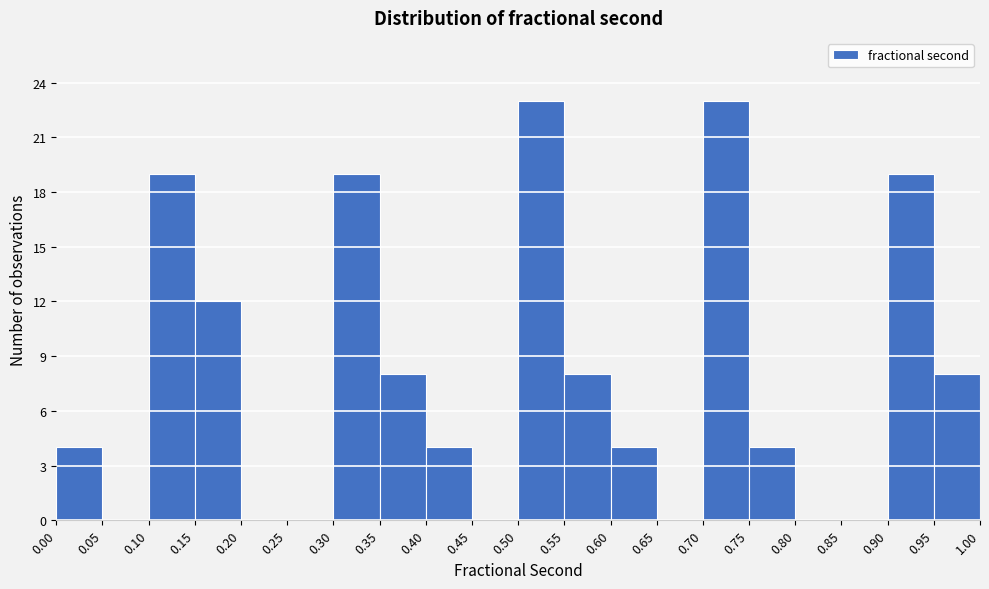

Reading left to right, transcribe this chart: for each bar, give the range it covers on the x-axis and its height. The values are not printed on the chart, so give them approximately, as read against the axis.

0.00 to 0.05: 4
0.05 to 0.10: 0
0.10 to 0.15: 19
0.15 to 0.20: 12
0.20 to 0.25: 0
0.25 to 0.30: 0
0.30 to 0.35: 19
0.35 to 0.40: 8
0.40 to 0.45: 4
0.45 to 0.50: 0
0.50 to 0.55: 23
0.55 to 0.60: 8
0.60 to 0.65: 4
0.65 to 0.70: 0
0.70 to 0.75: 23
0.75 to 0.80: 4
0.80 to 0.85: 0
0.85 to 0.90: 0
0.90 to 0.95: 19
0.95 to 1.00: 8